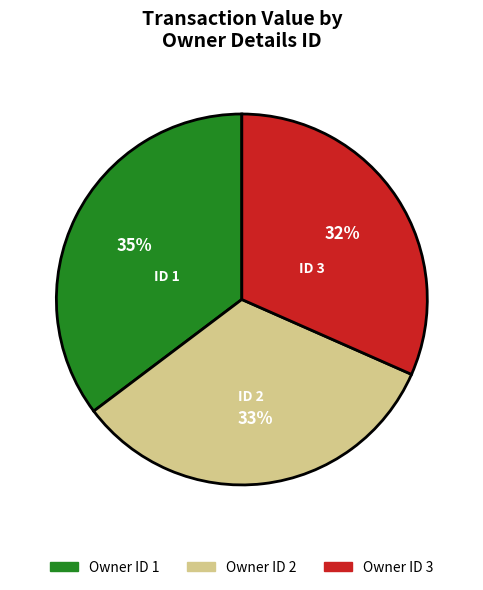

The Owner ID 3 slice represents 23% of the pie. True or false?

False